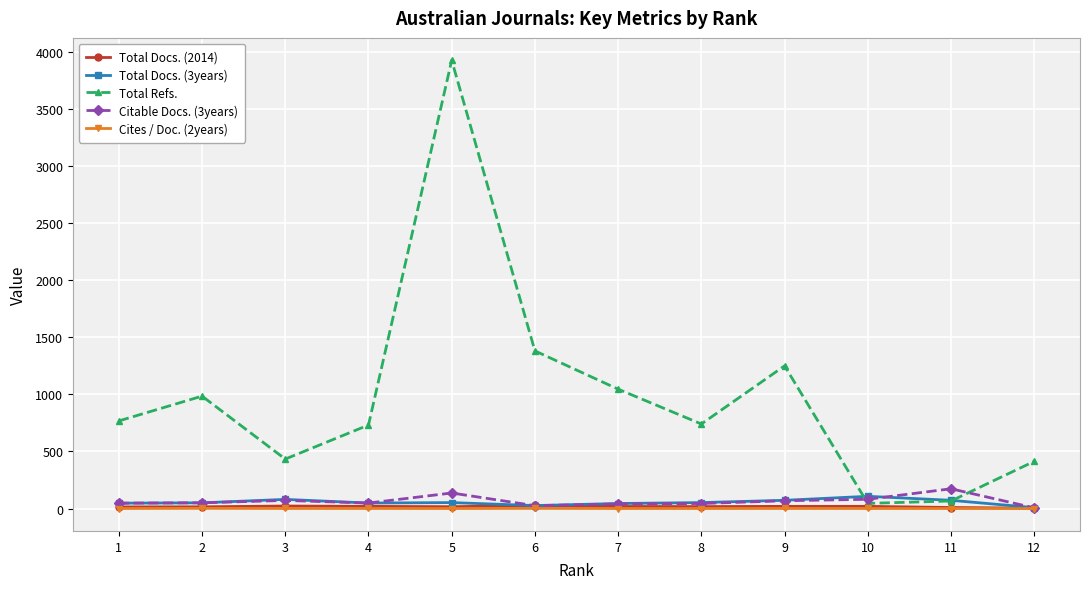

How many data points does each series have?

12